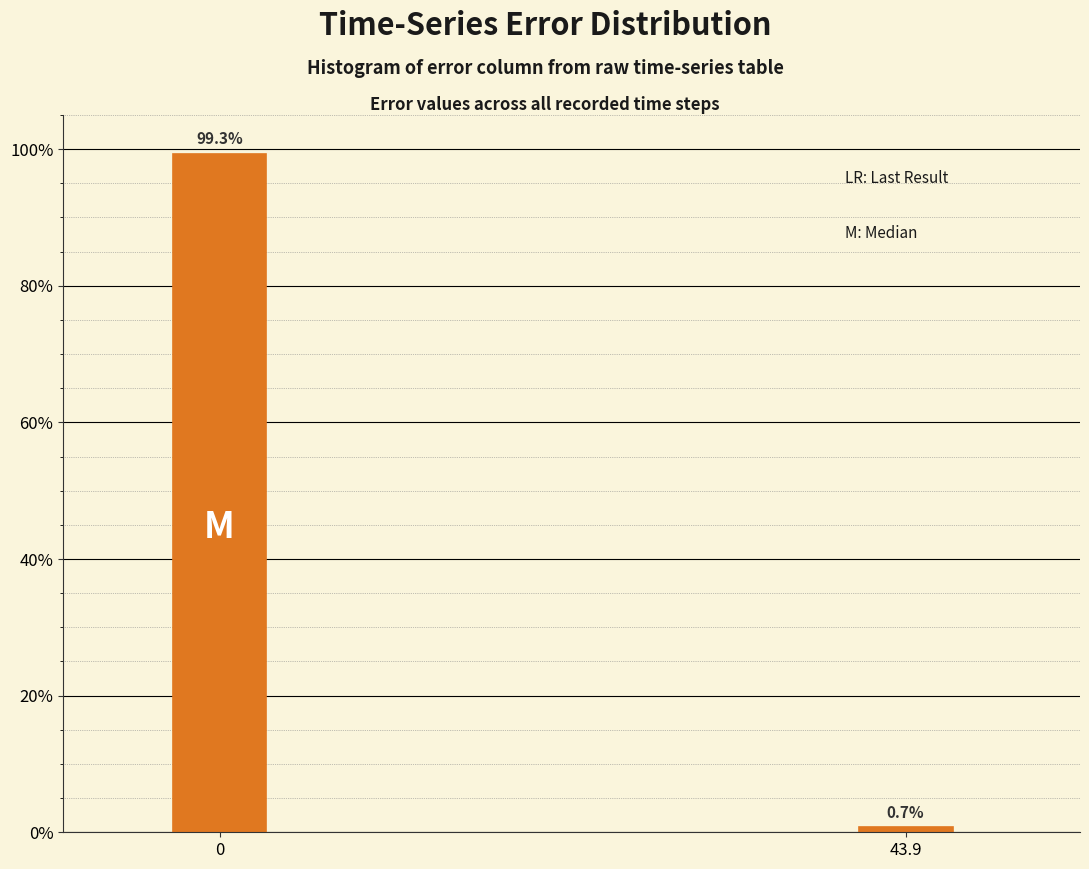

Reading left to right, list all the values displayed in this chart.

0=99.3	43.9=0.7